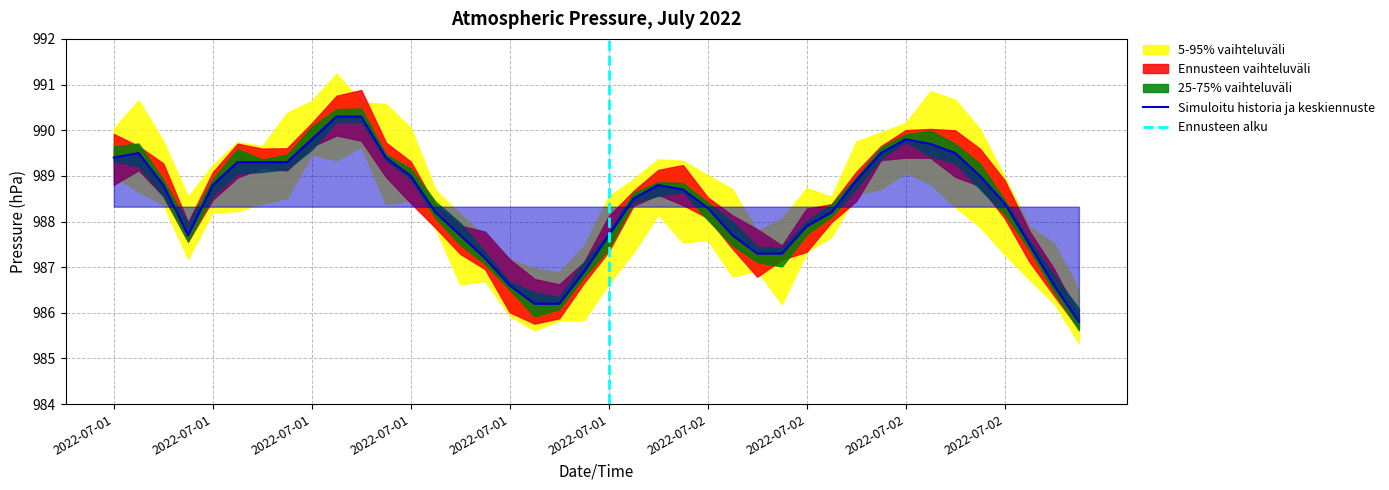

How many values are below 988?

15